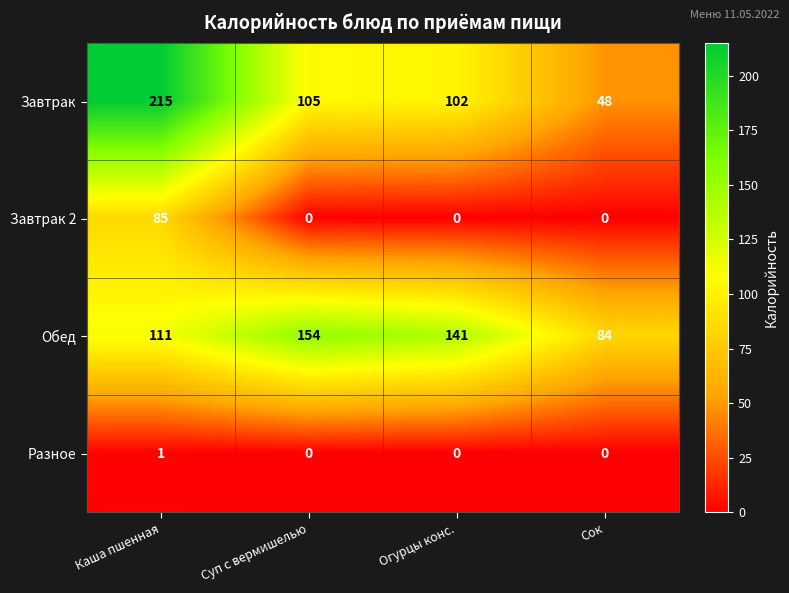

How many distinct data groups are displayed?

4